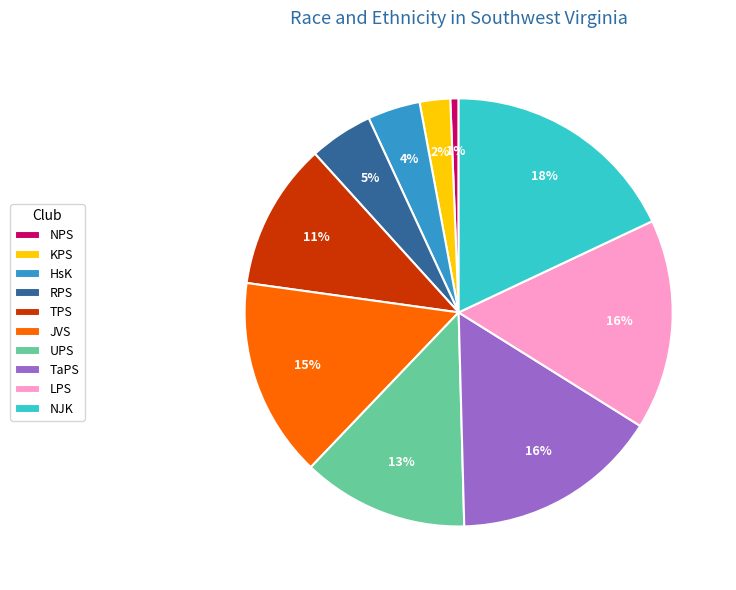

How many segments does this pie chart have?

10